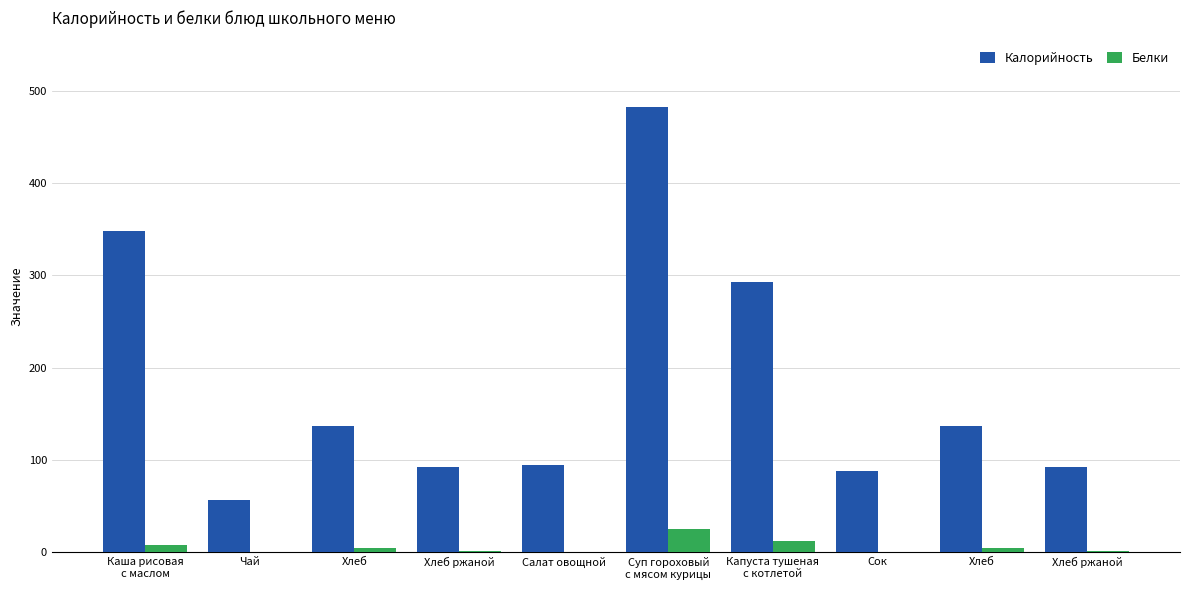

Are the bars horizontal?

No